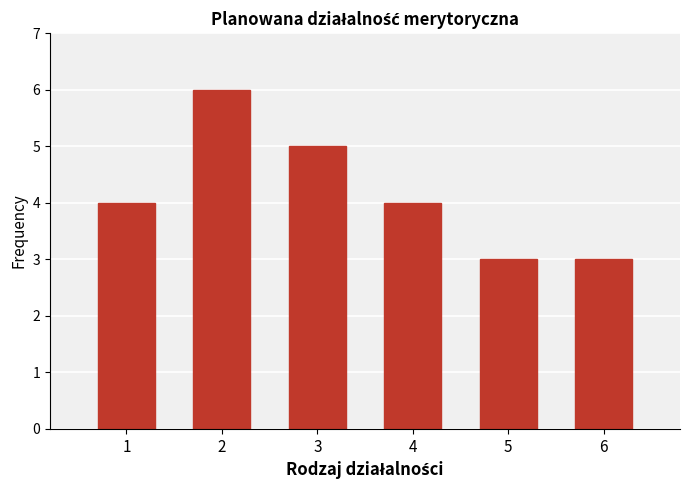

Reading right to left, what are all the values shown in this chart?

3	3	4	5	6	4